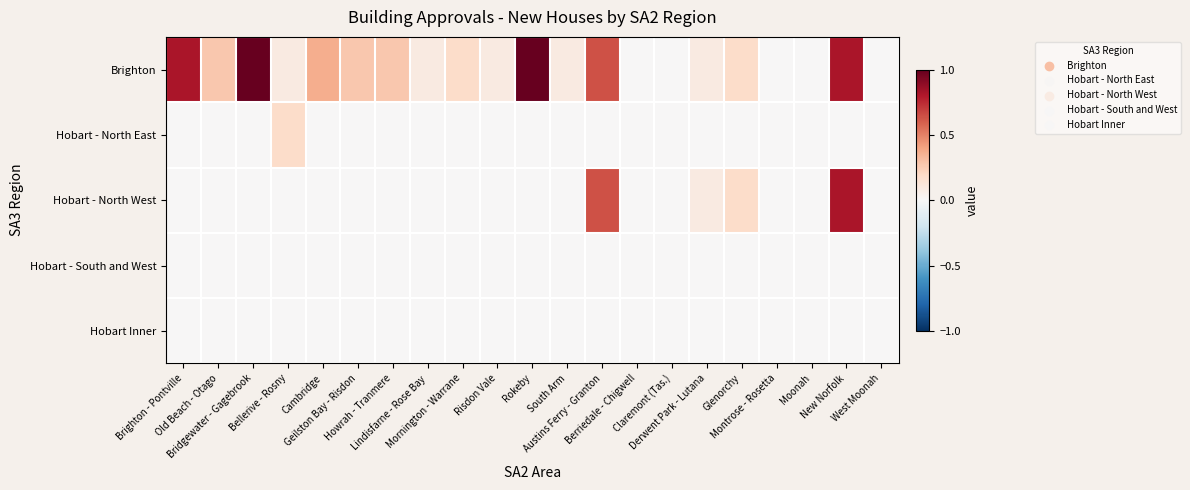

Rank the series by their maximum value, from lowest to highest.

Hobart - South and West, Hobart Inner, Hobart - North East, Hobart - North West, Brighton